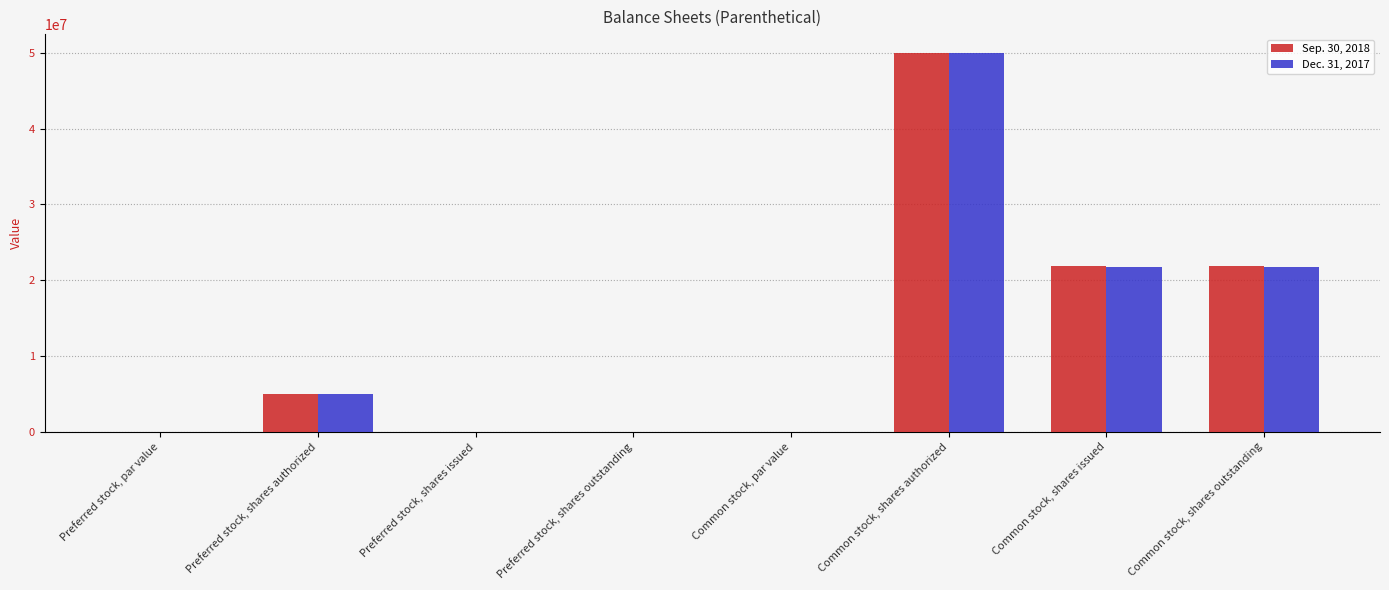

What is the sum of all Dec. 31, 2017 values?

98604000.0